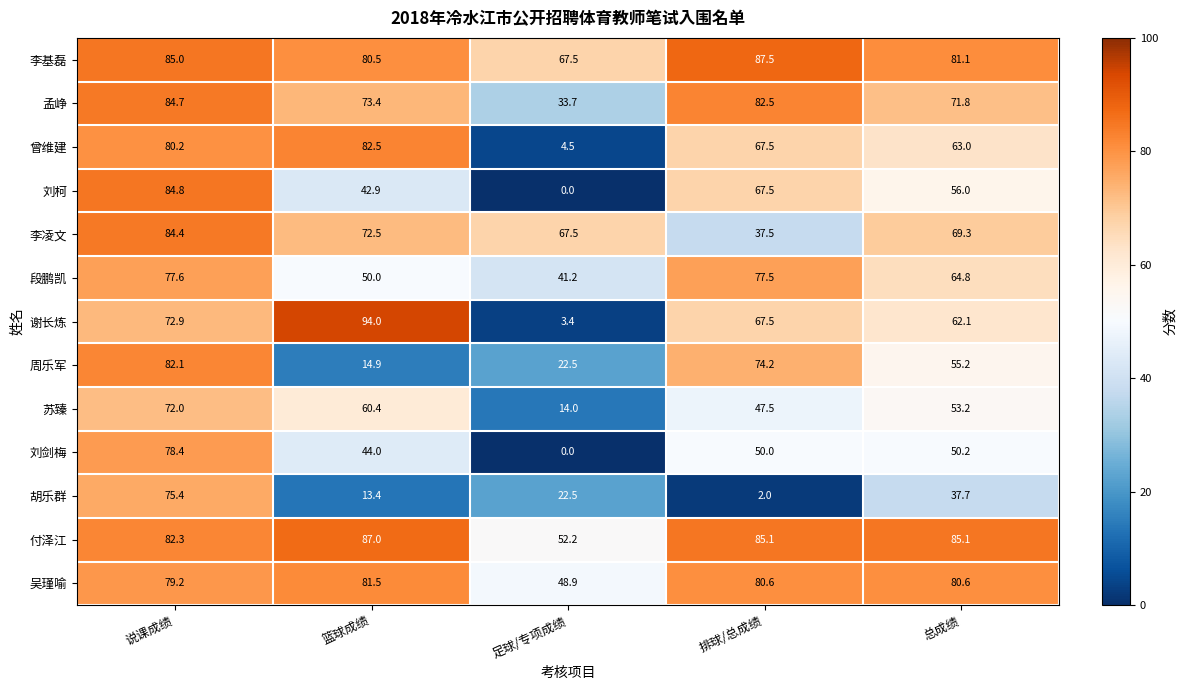

Read the 李凌文 value at 说课成绩.

84.4